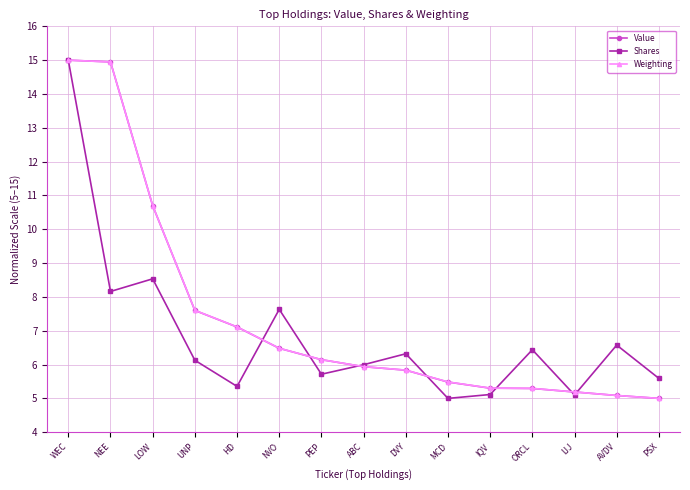

Which series ends up on top after the final intersection of Value and Shares?

Shares